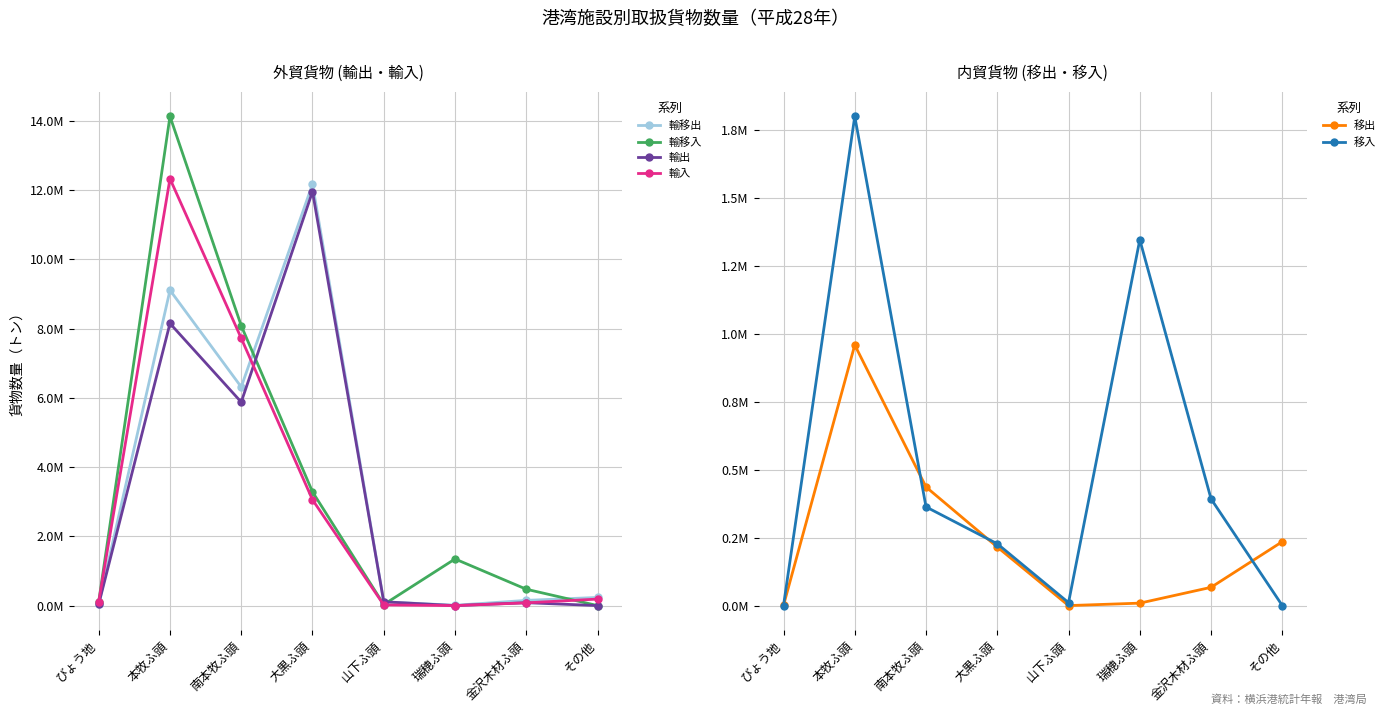

Which series has the widest spread of values?

輸移入